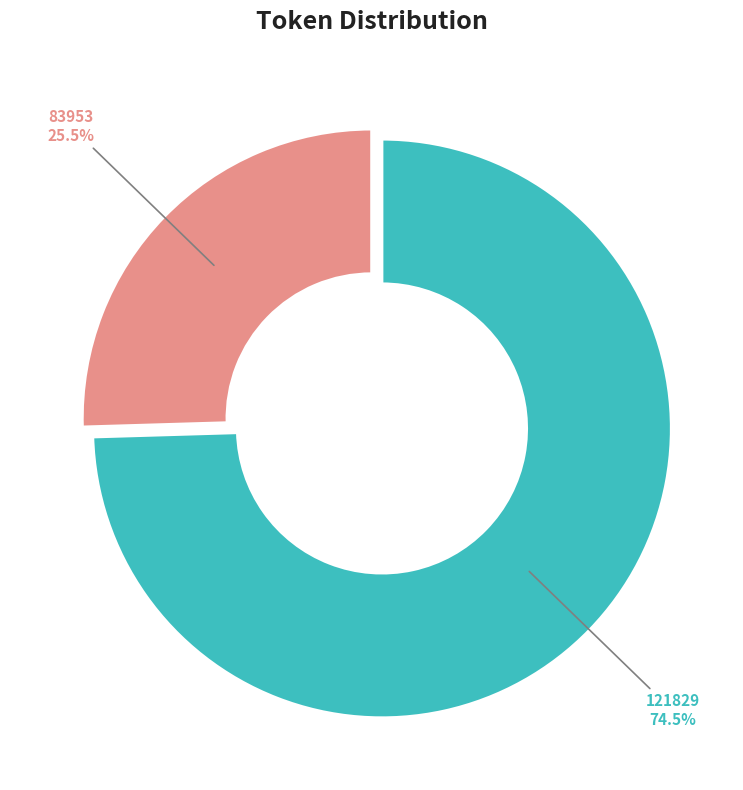

What is the total percentage of 121829 and 83953?

100.0%